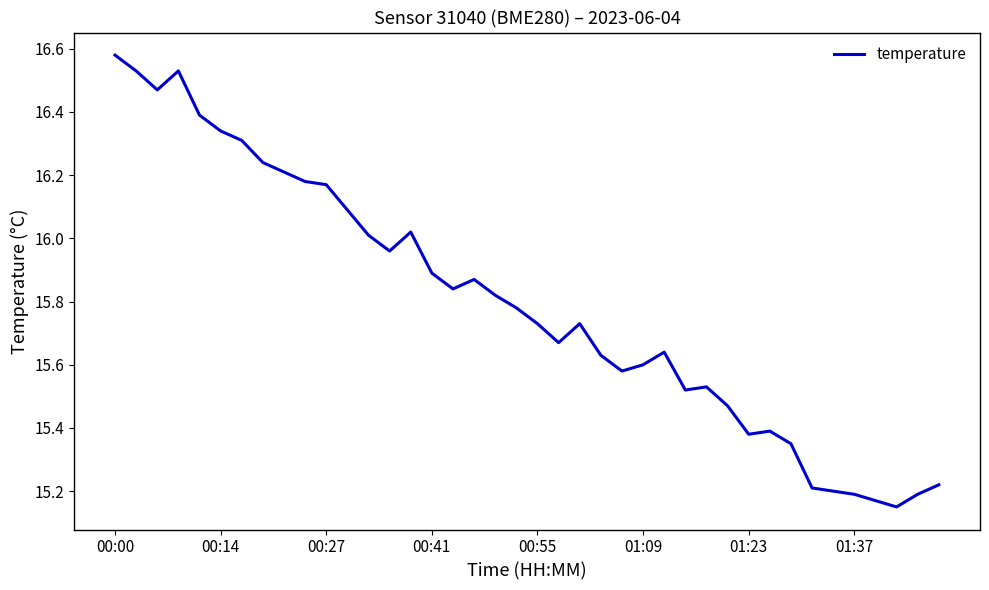

What is the difference between the maximum and minimum values?

1.4